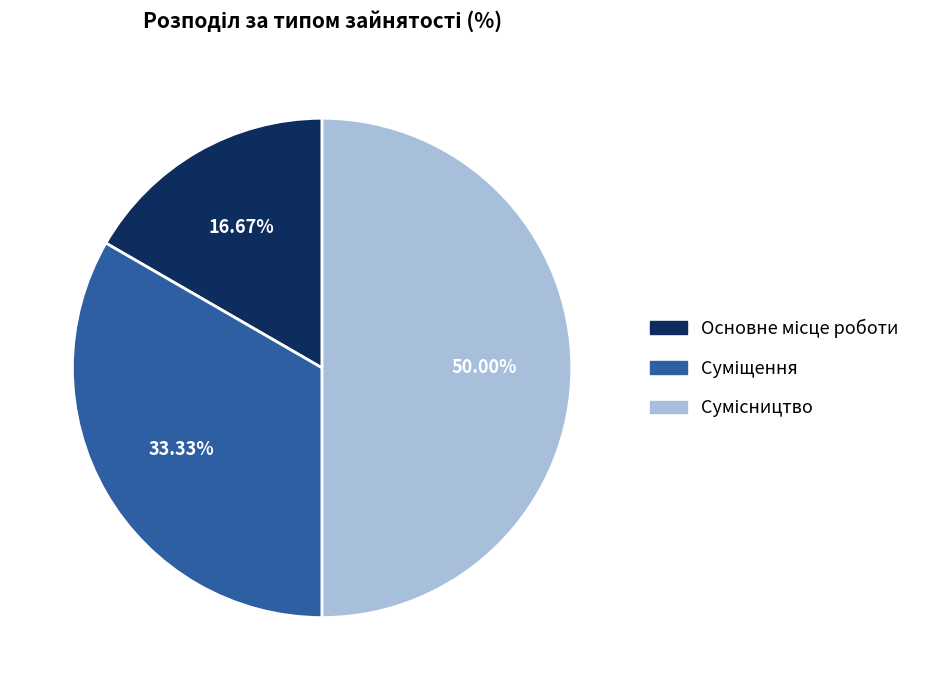

Does Основне місце роботи account for over 50% of the chart?

No